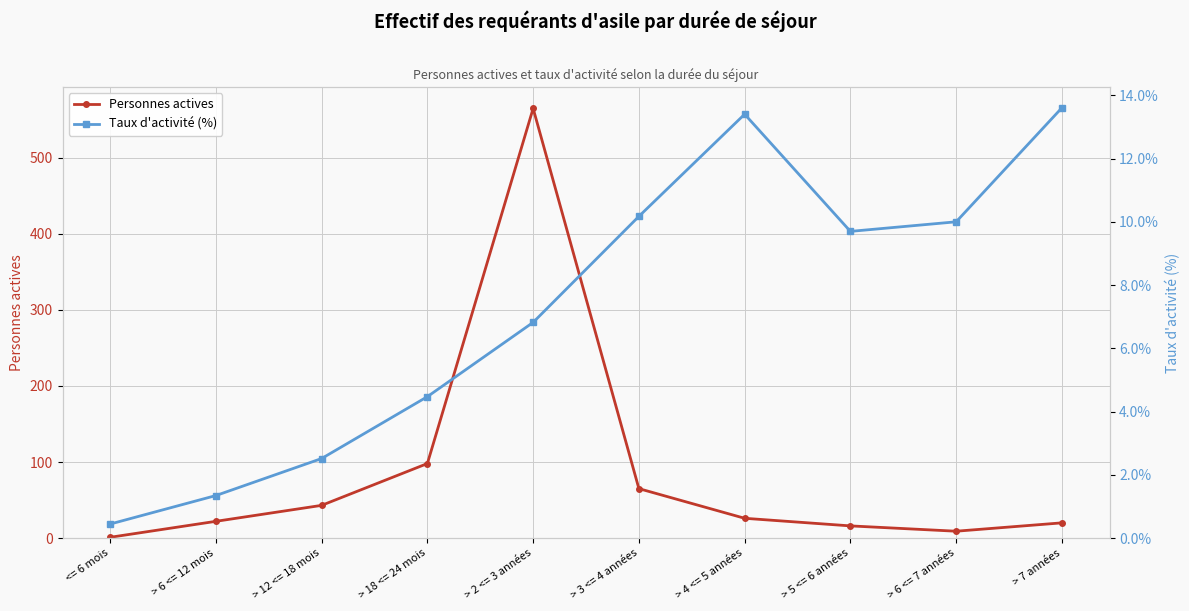

What is the value of the Taux d'activité (%) point at the 2nd from the left?

1.3